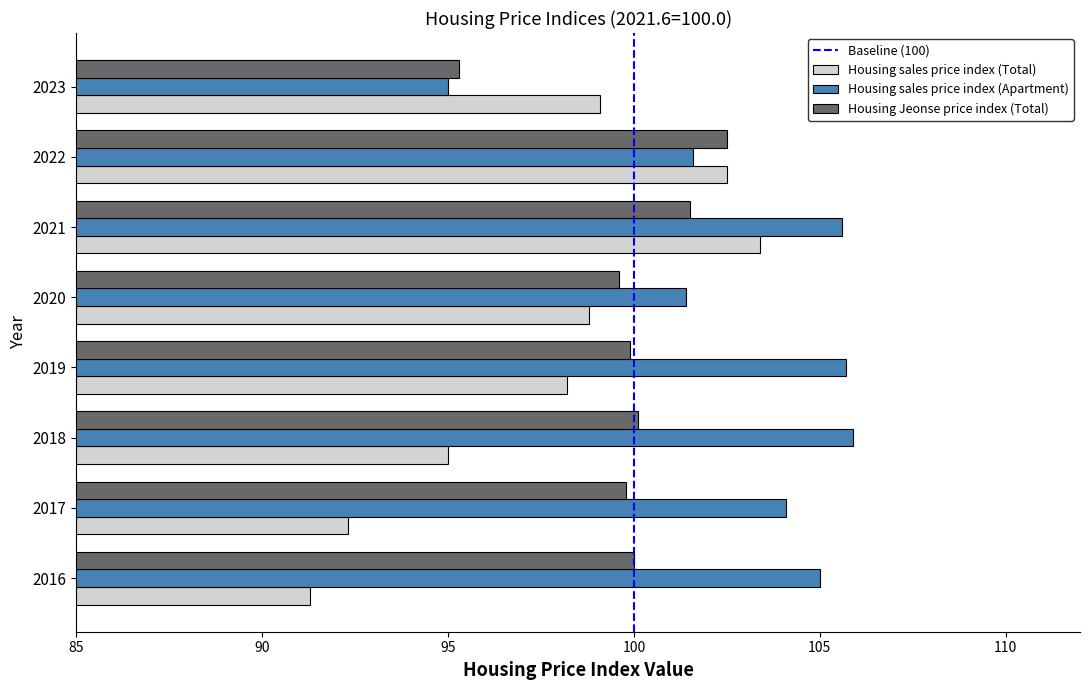

How many categories are shown in the chart?

8